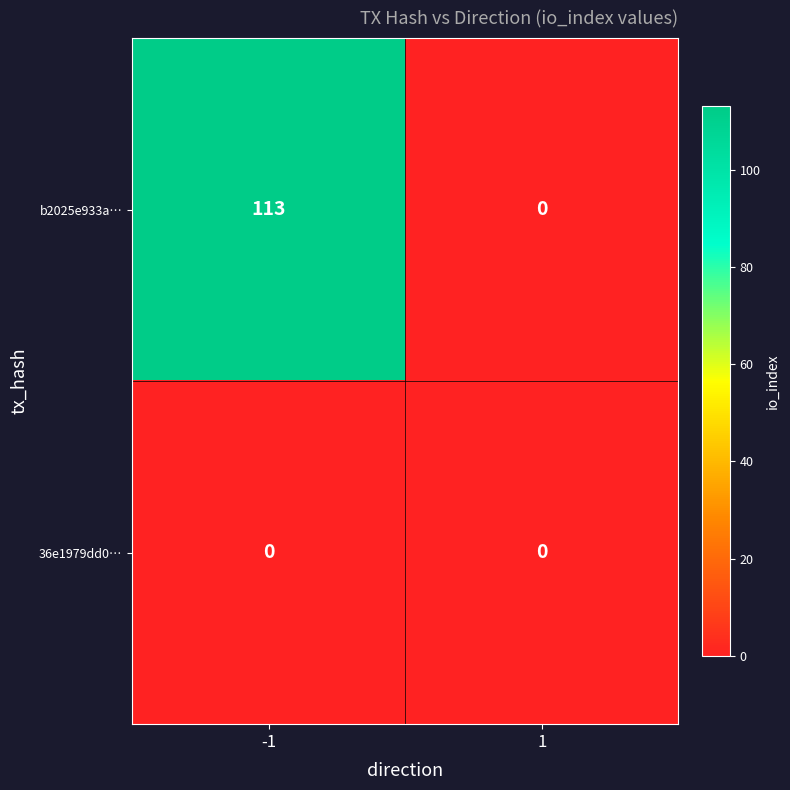

List the series in order of their peak value, highest first.

b2025e933a…, 36e1979dd0…